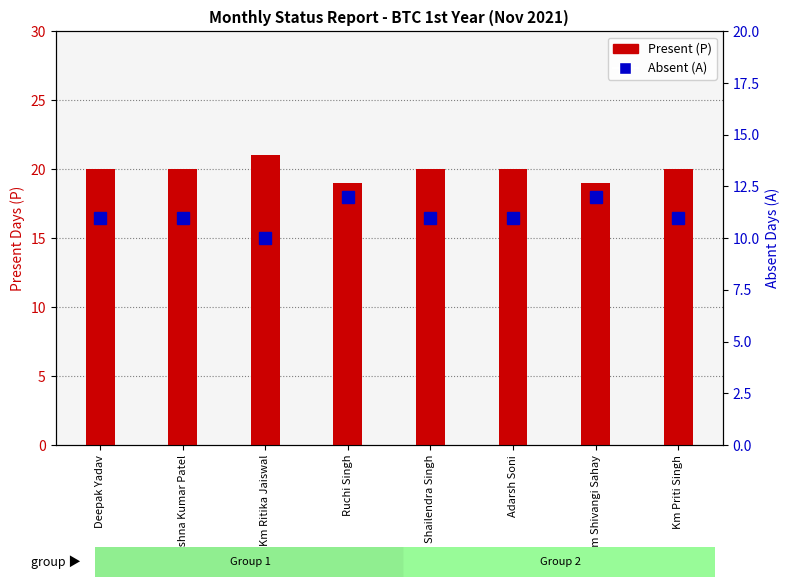

Are the bars horizontal?

No